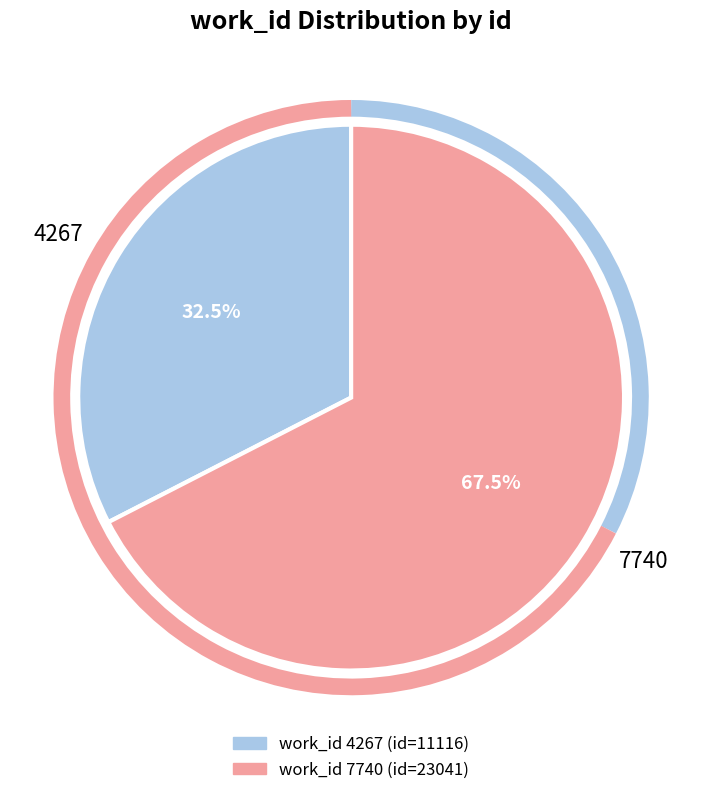

Which has a higher value, 4267 or 7740?

7740